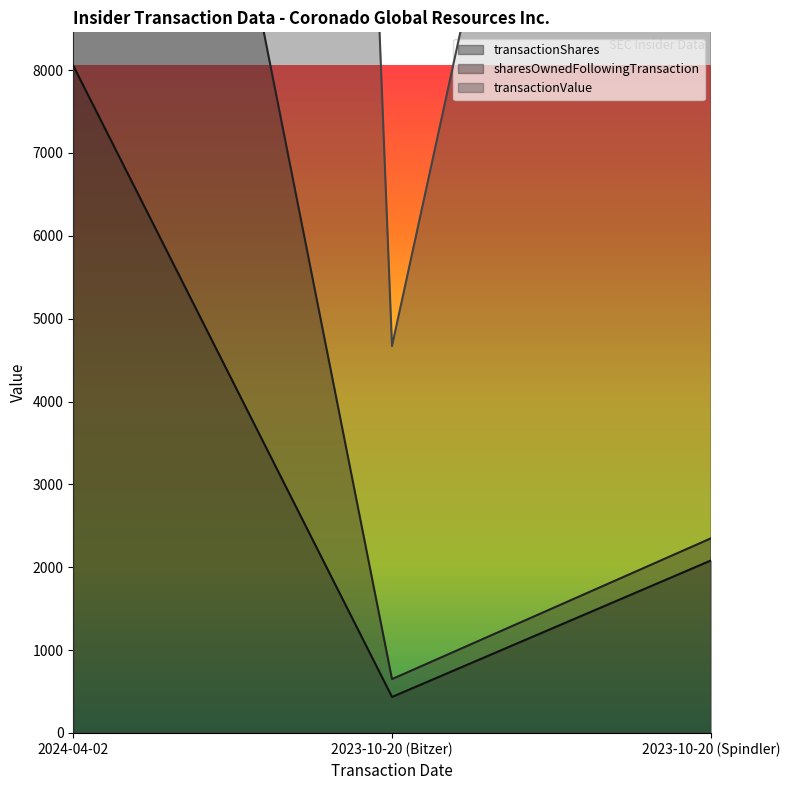

How many lines are shown in the chart?

3